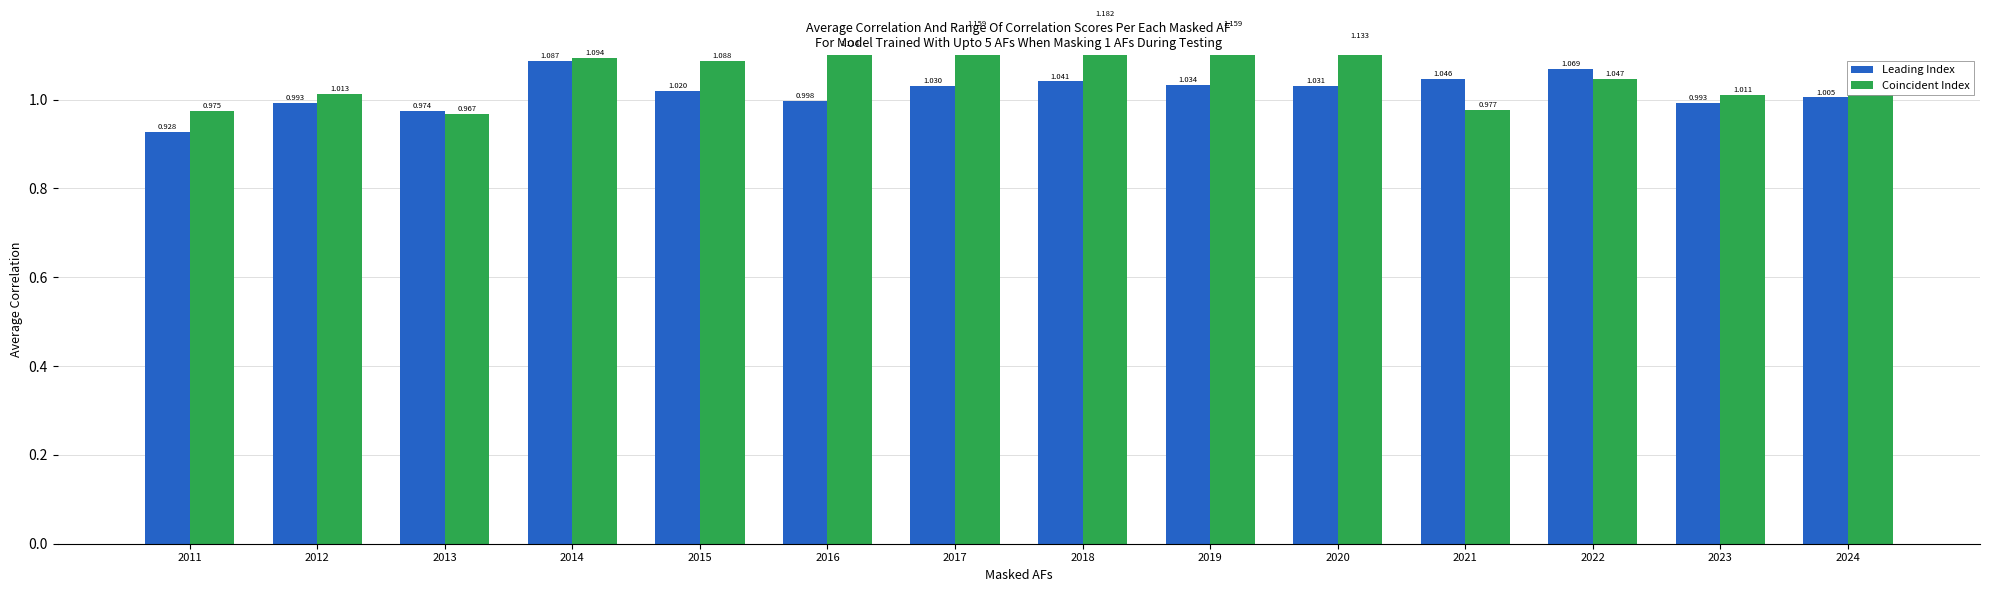

Which series has the largest total across all categories?

Coincident Index